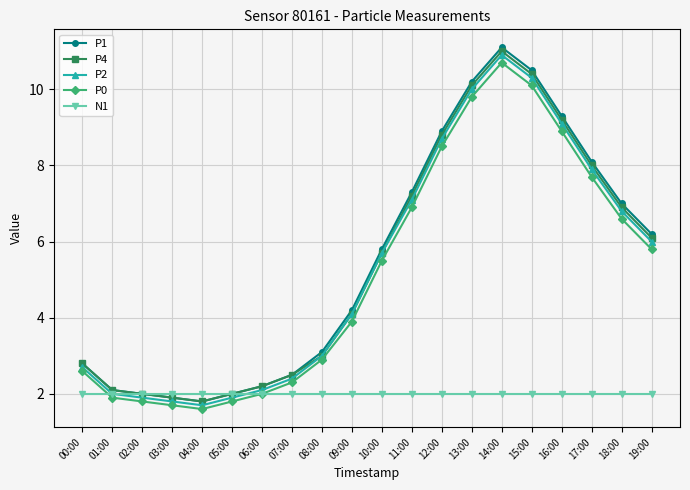

Is it true that P4 equals 4.9 at 12:00?

False